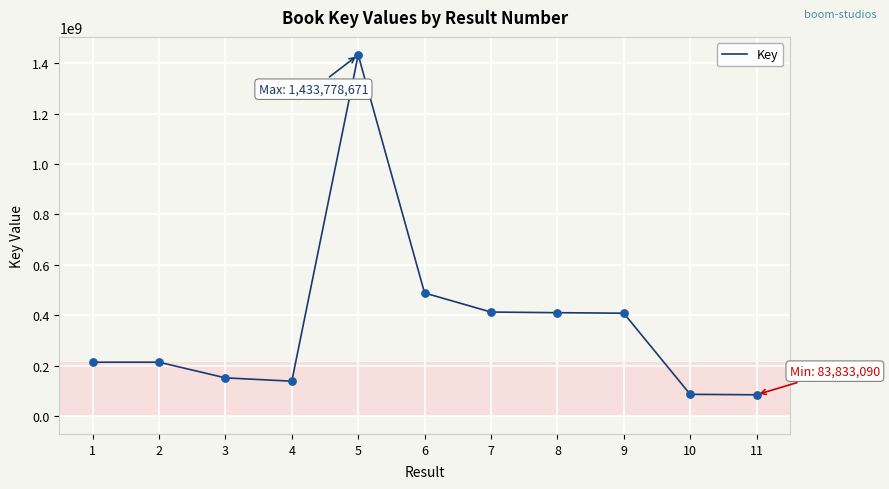

What is the change in value from 6 to 9?

-80318044